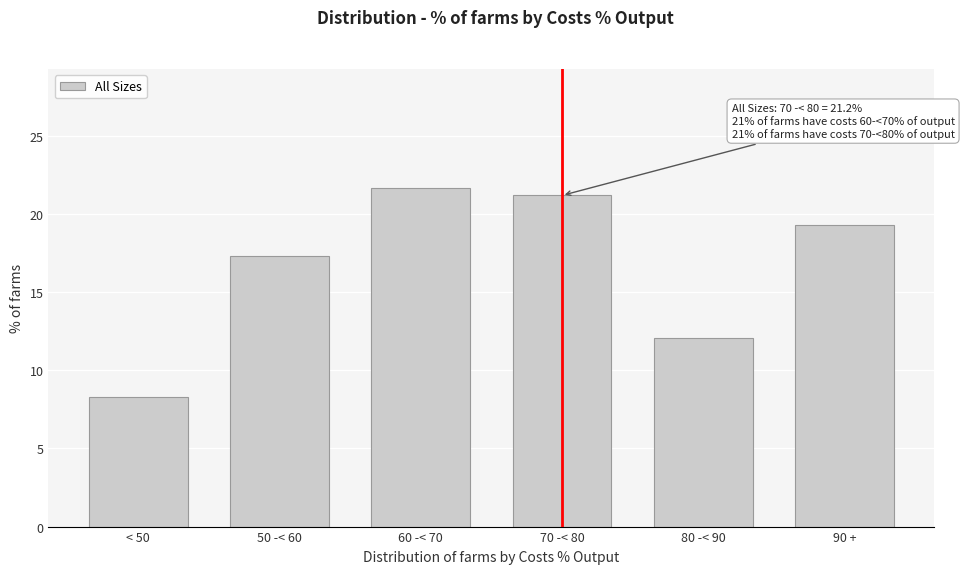

Reading left to right, transcribe all the data shown in this chart.

< 50=8.3	50 -< 60=17.3	60 -< 70=21.7	70 -< 80=21.2	80 -< 90=12.1	90 +=19.3